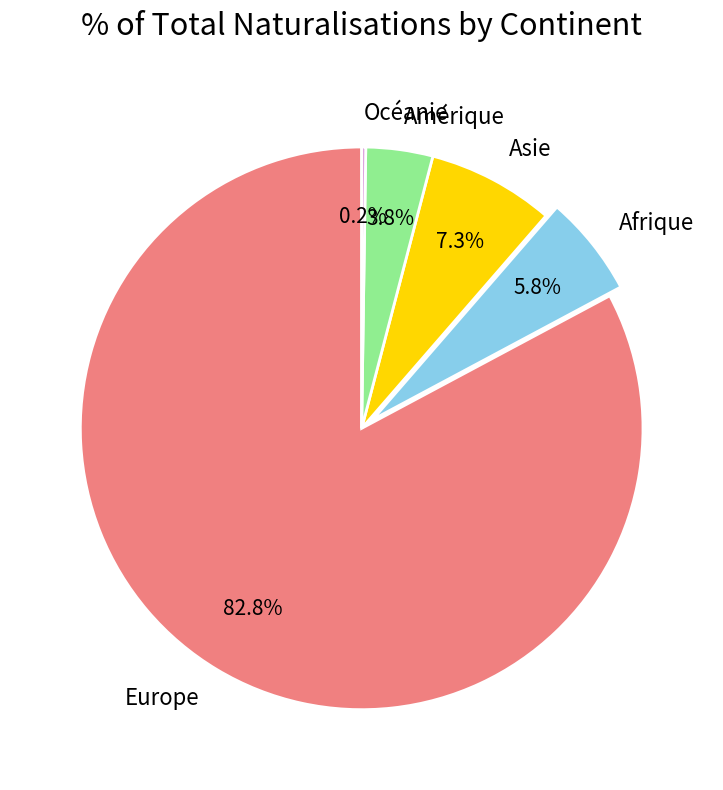

What is the largest slice in the pie chart?

Europe